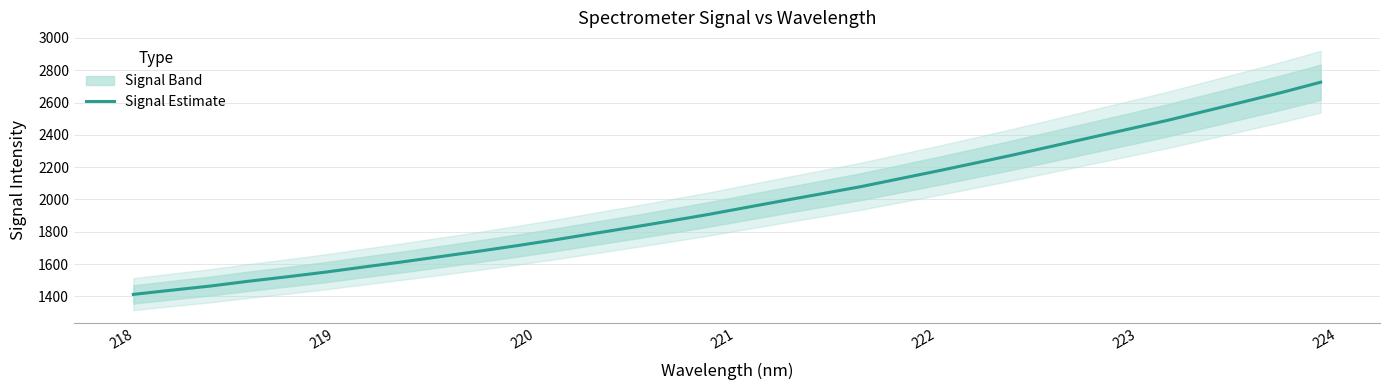

What is the minimum value for Signal Estimate?

1412.6